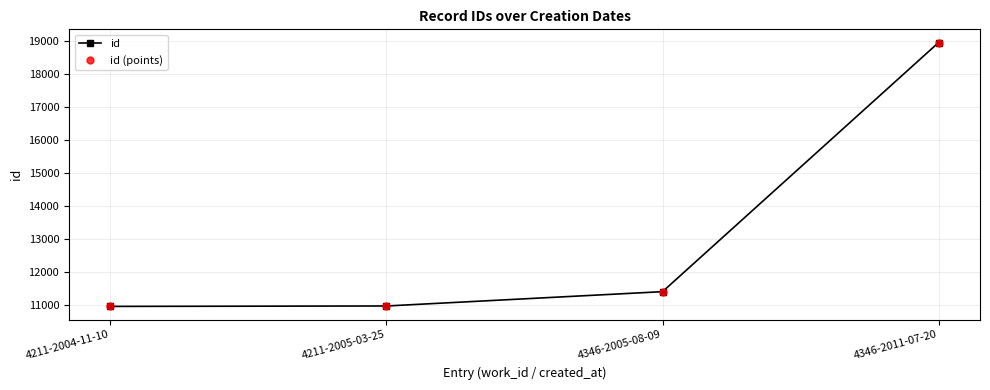

True or false: id (points) and id intersect in this chart.

False